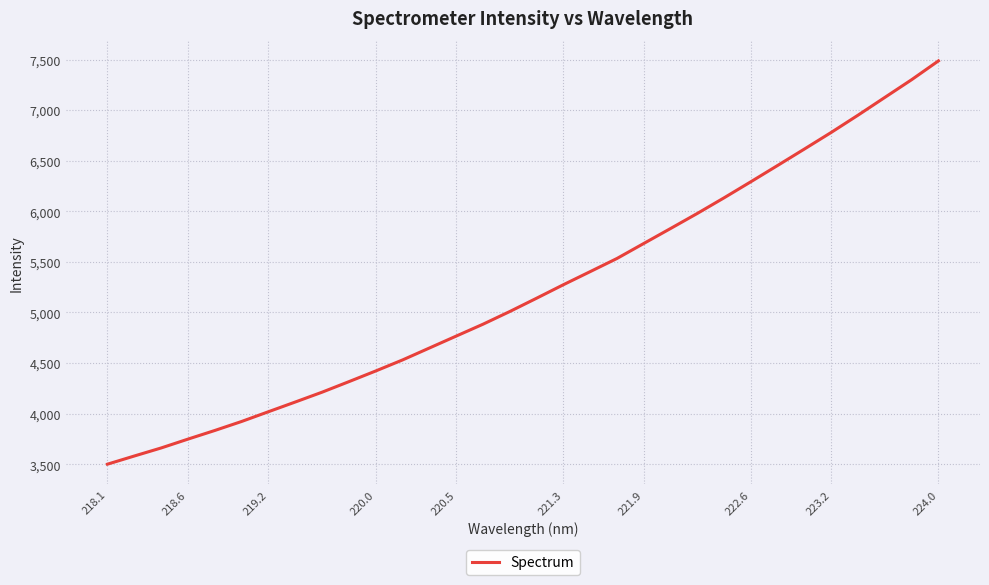

What is the difference between the maximum and minimum values?

3986.8